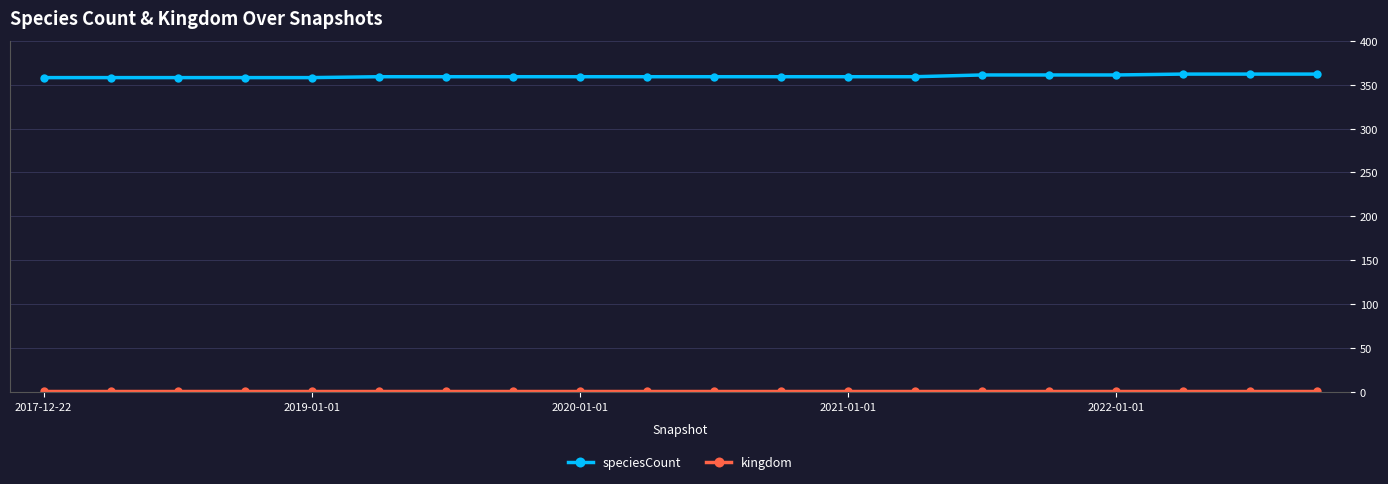

At how many categories does at least one series exceed 43?

20